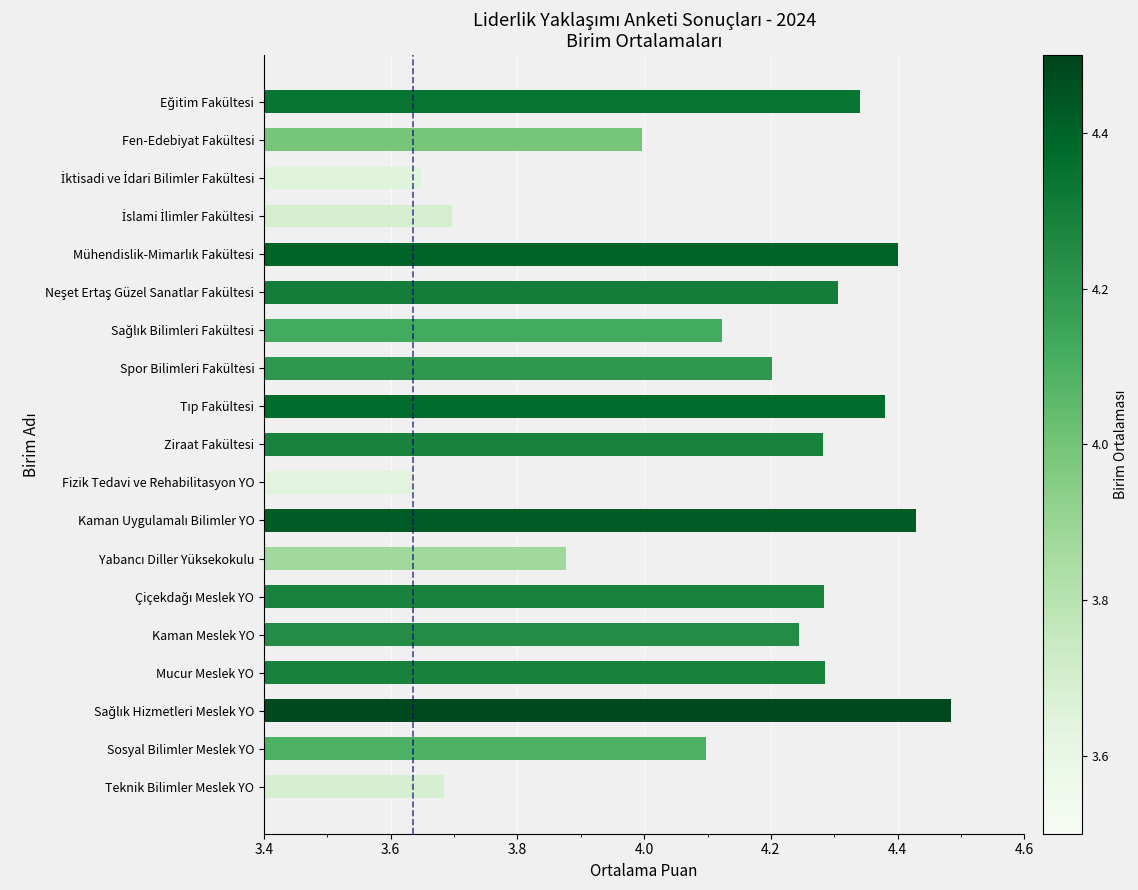

What is the difference between the maximum and minimum values?

0.9